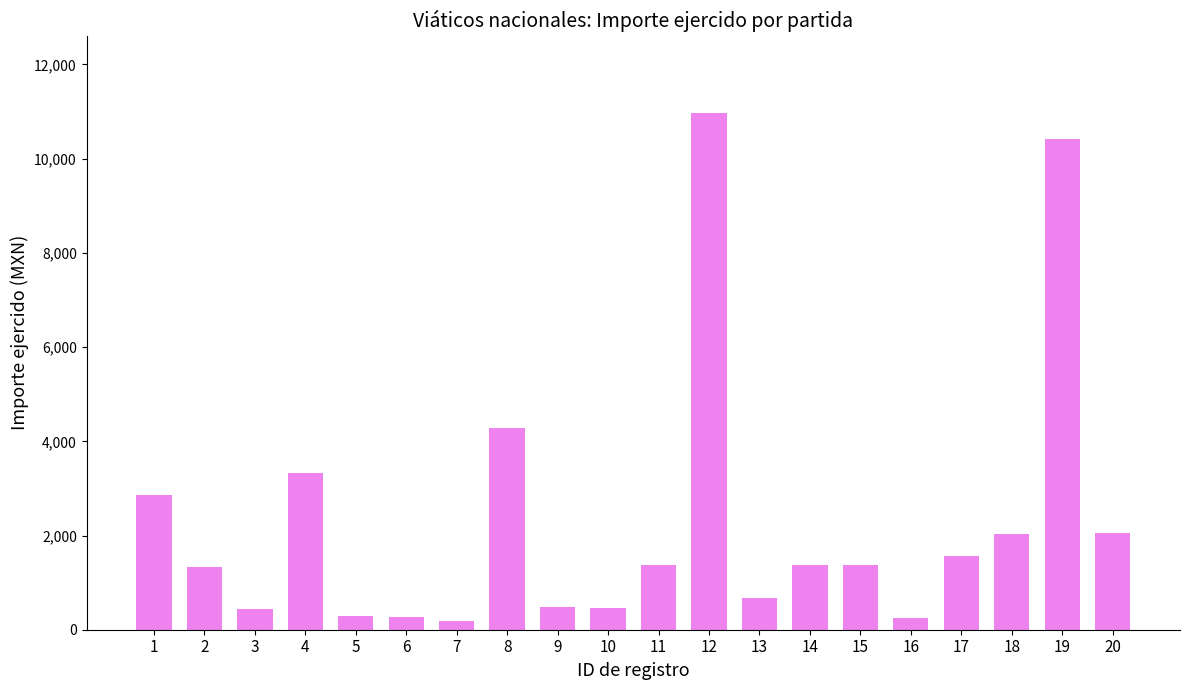

Approximately how many times larger is the value at 13 compared to 7?

3.6